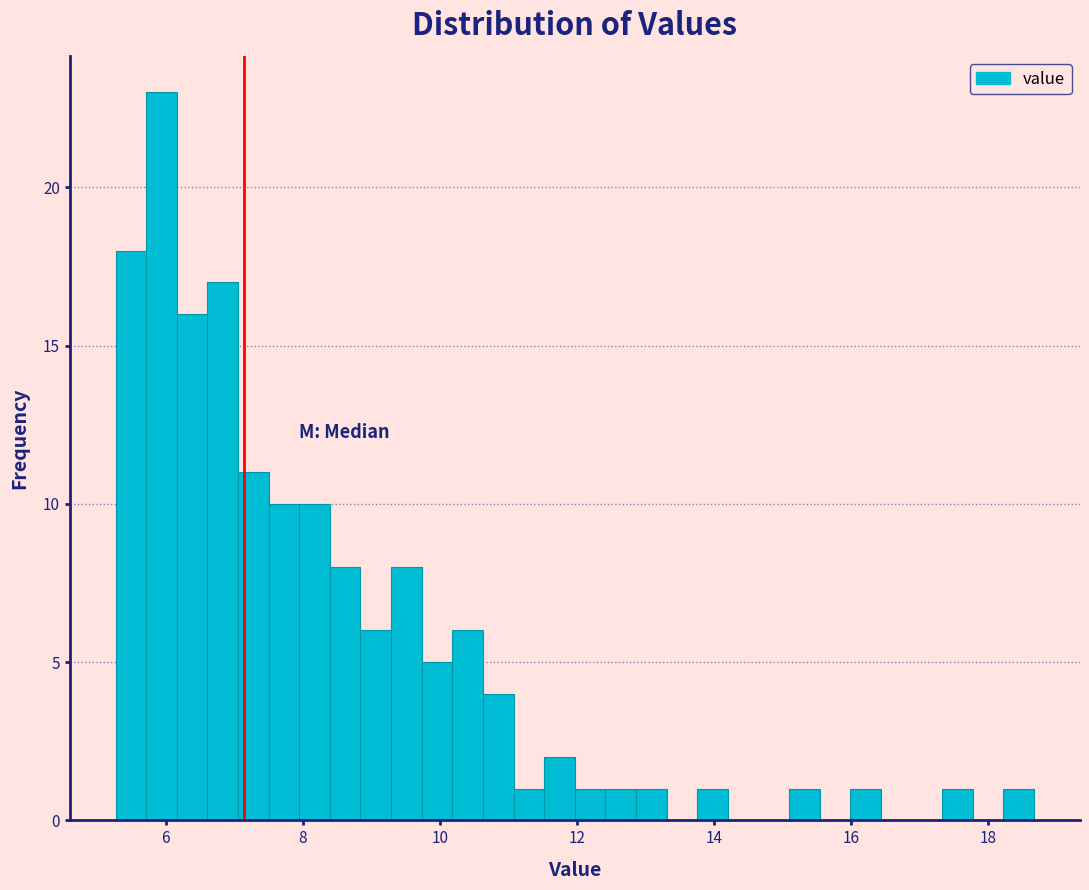

Read against the x-axis, roughly where is the centre of the tallest bar?

6.0